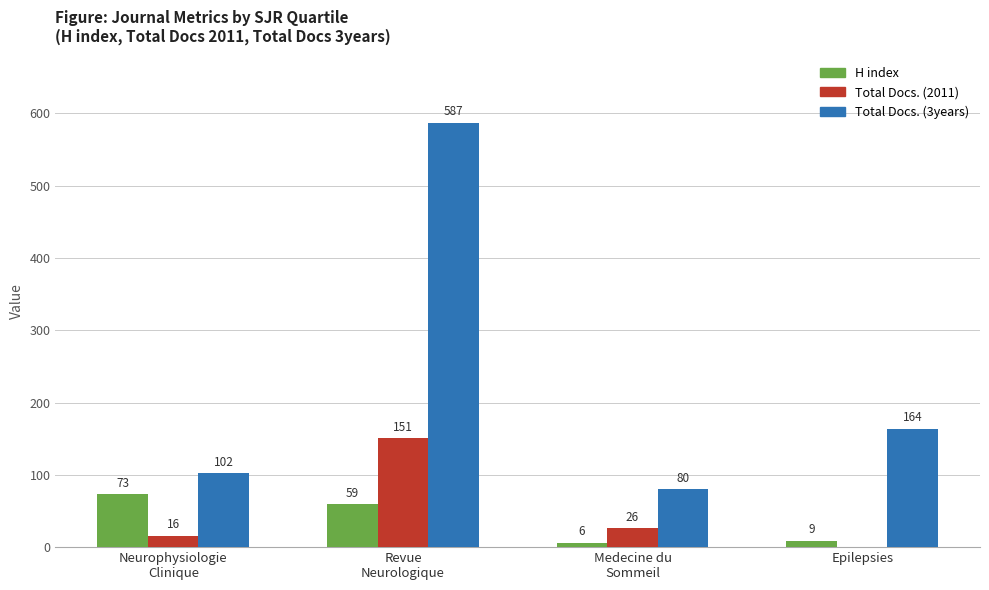

Which series has the largest total across all categories?

Total Docs. (3years)